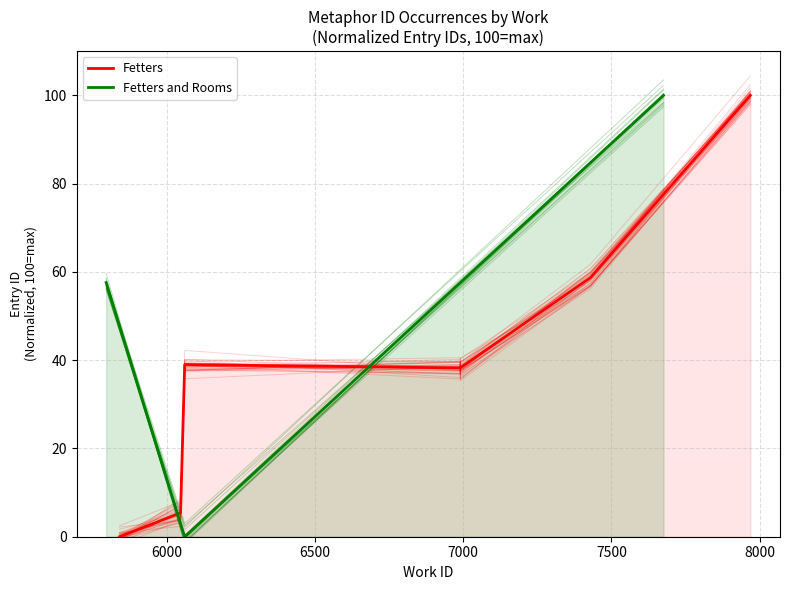

List the labels in order of value, smallest first.

5840, 5795, 6060, 6990, 6046, 7429, 7676